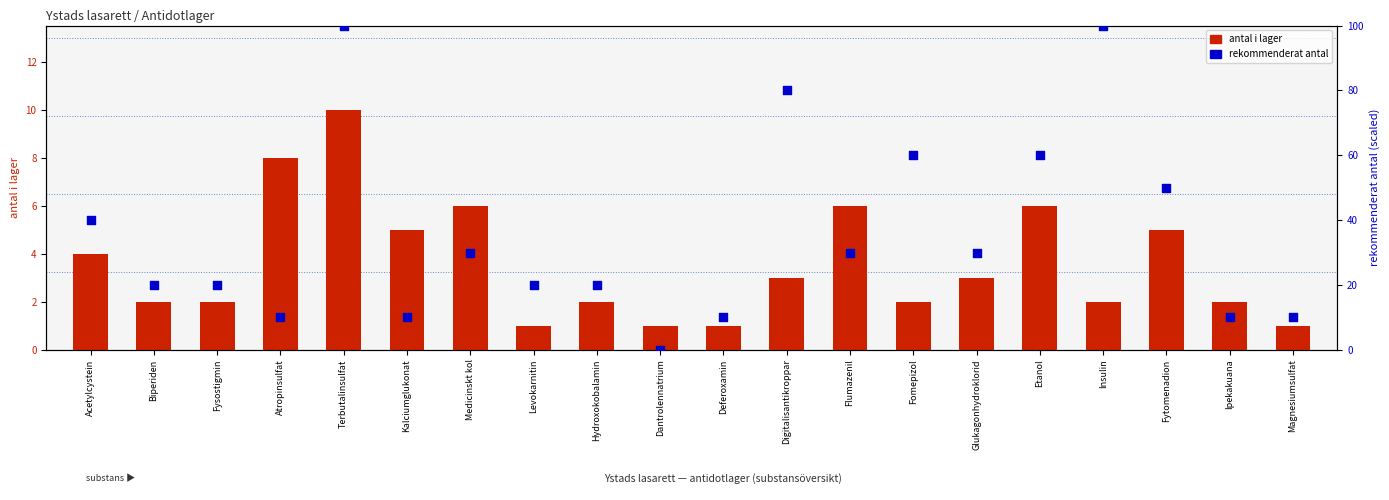

What are all the series names shown in the legend?

antal i lager, rekommenderat antal